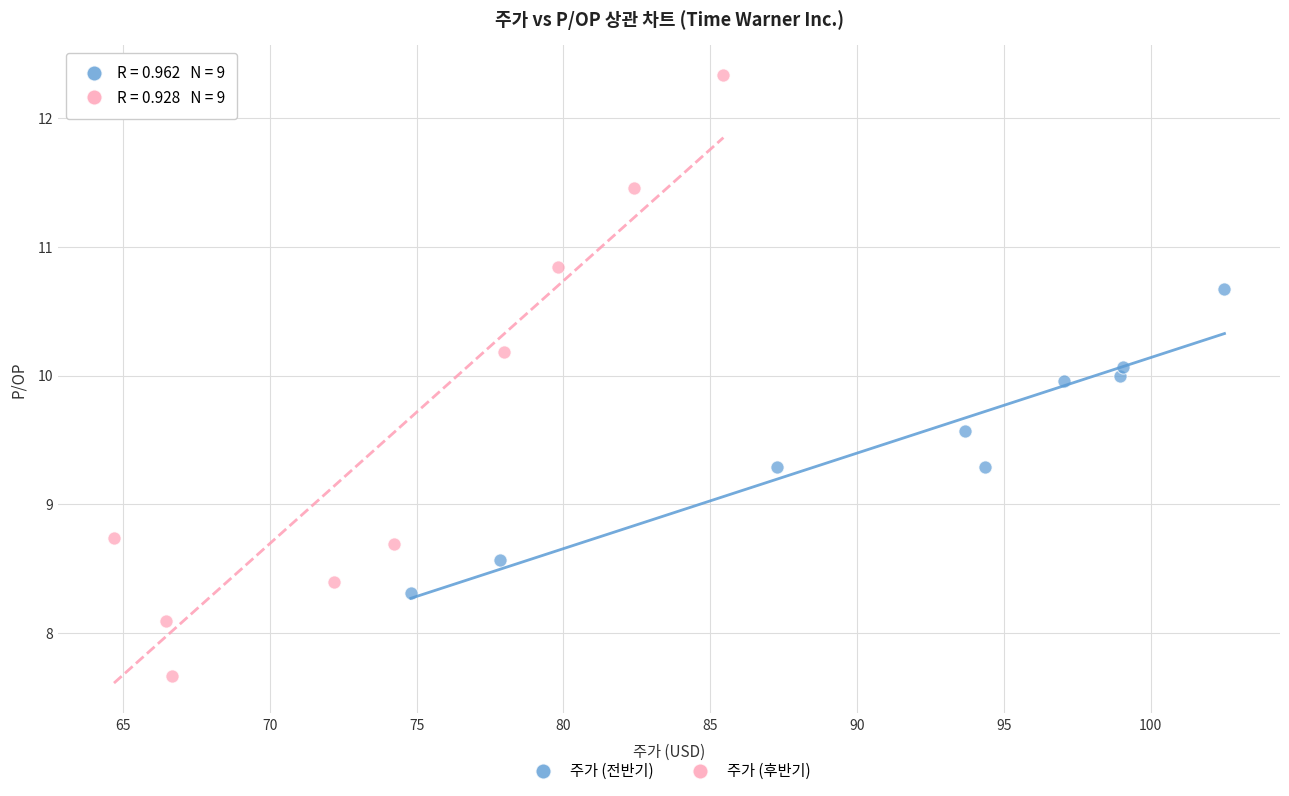

What are all the series names shown in the legend?

주가 (전반기), 주가 (후반기)